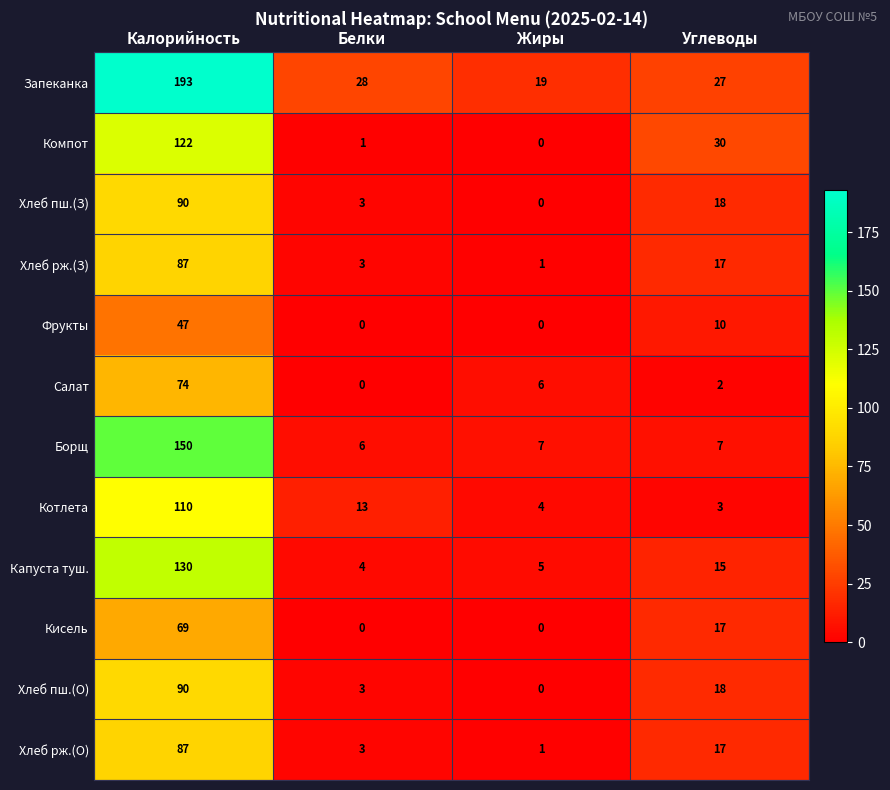

At which category is the sum across all series the highest?

Калорийность